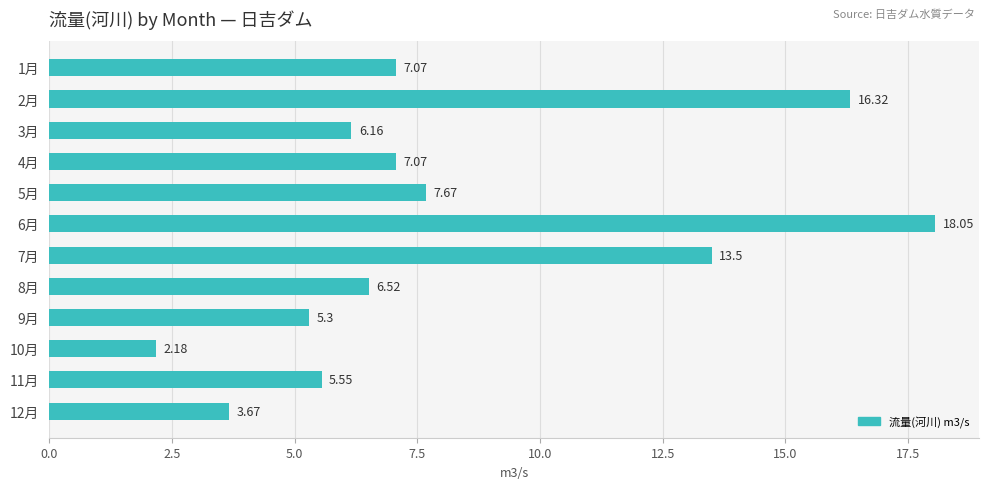

What is the change in value from 10月 to 12月?

+1.5